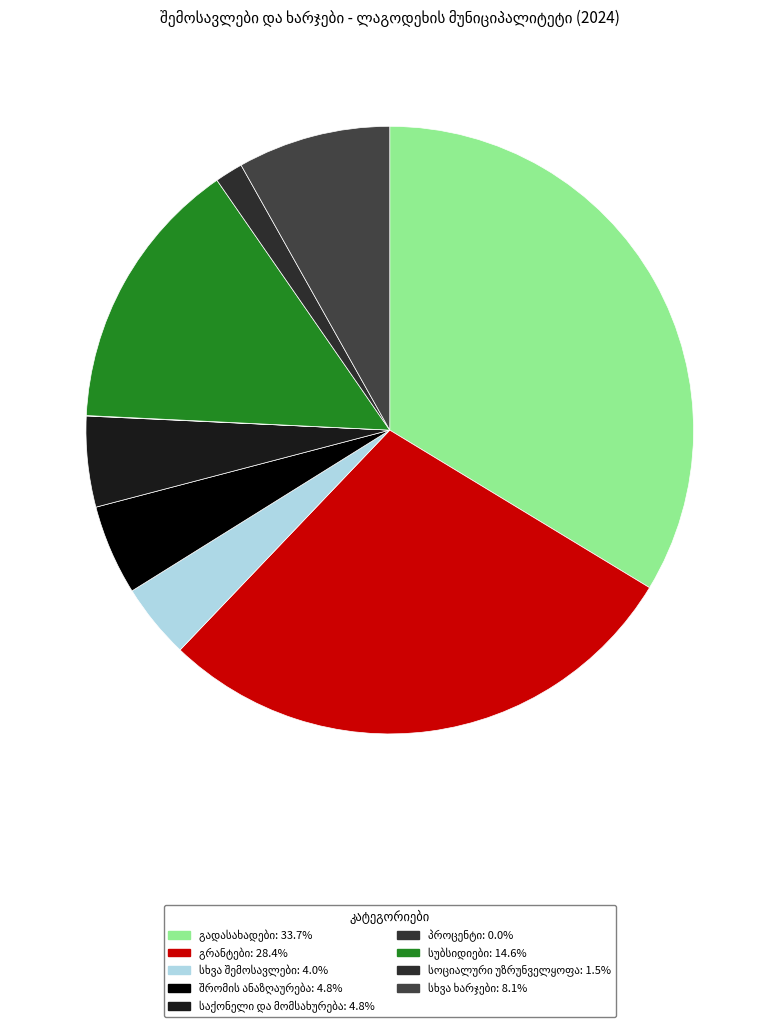

How many segments does this pie chart have?

9